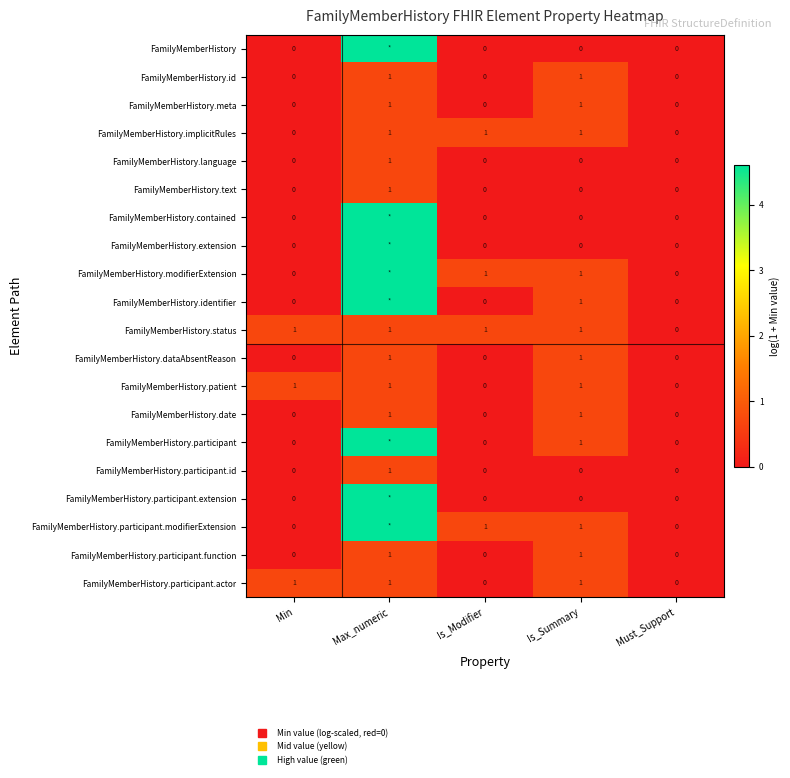

At how many categories does at least one series exceed 4?

1